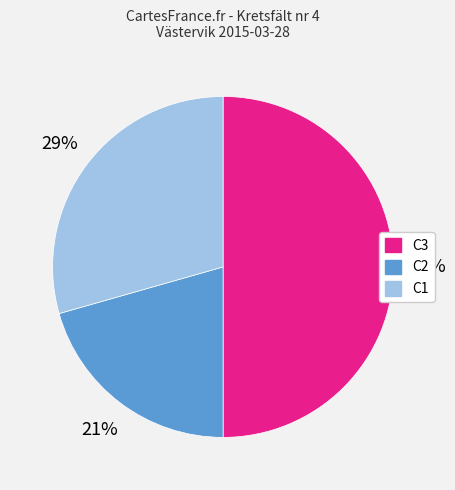

To the nearest percent, what is the average slice percentage?

33%